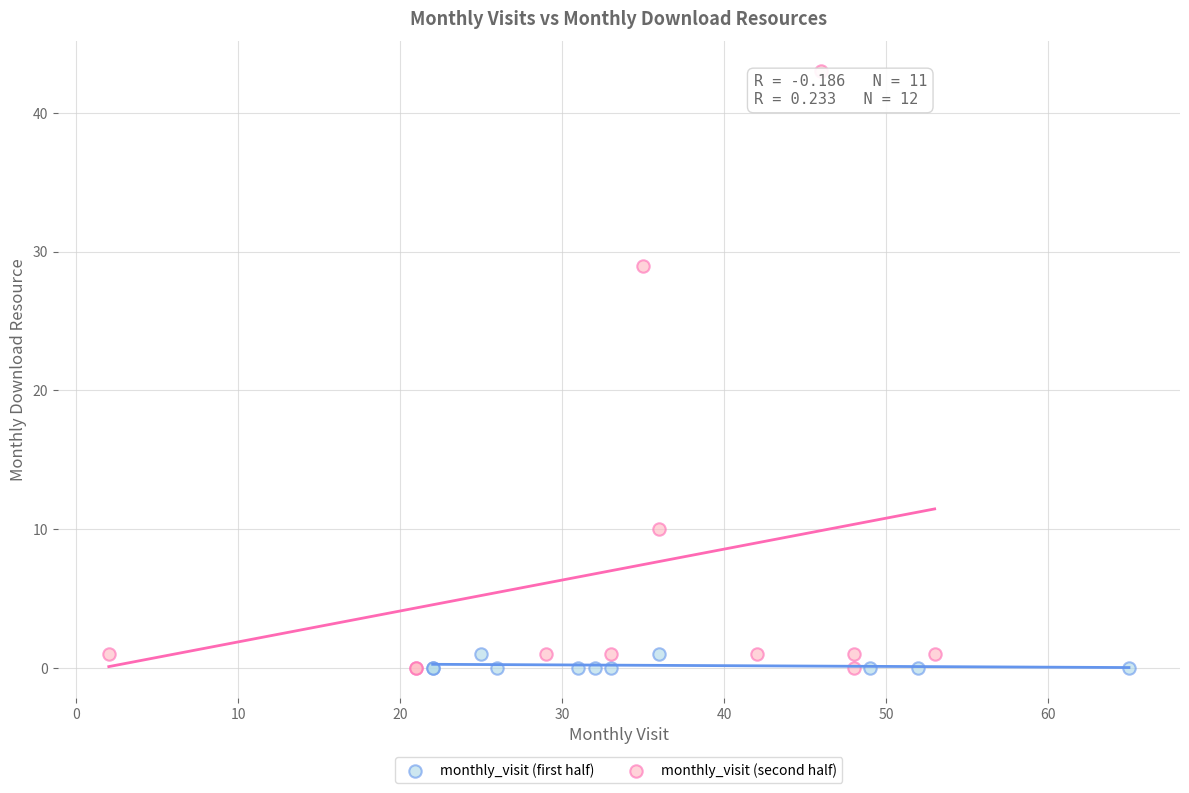

Which series contains the highest Y value?

monthly_visit (second half)